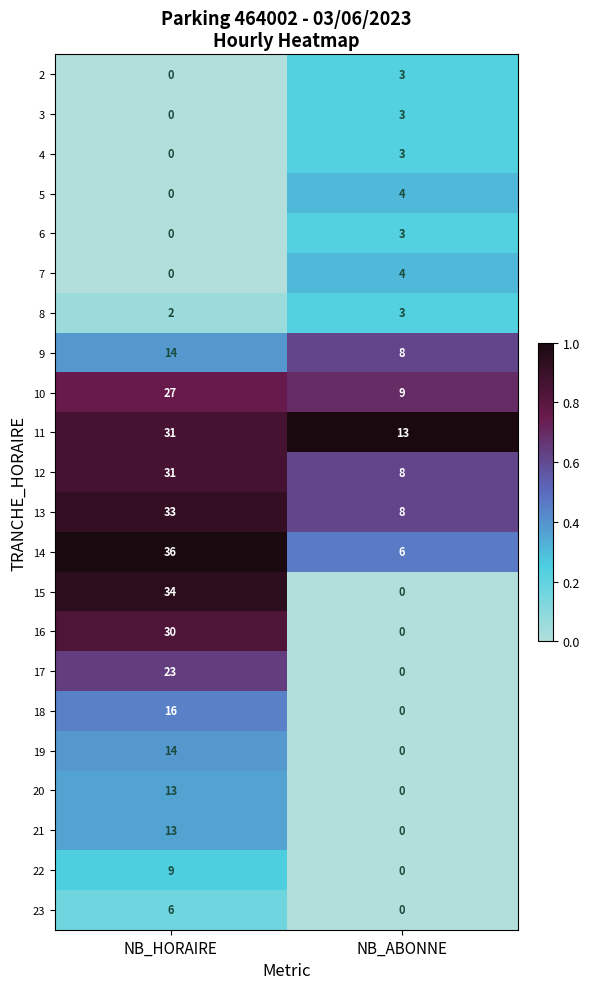

Rank the categories by 3 value from highest to lowest.

NB_ABONNE, NB_HORAIRE